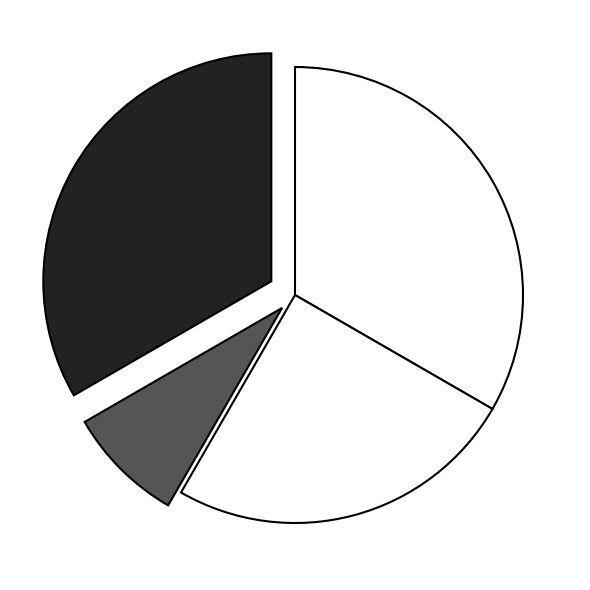

What is the smallest slice in the pie chart?

98493–98497 Pa